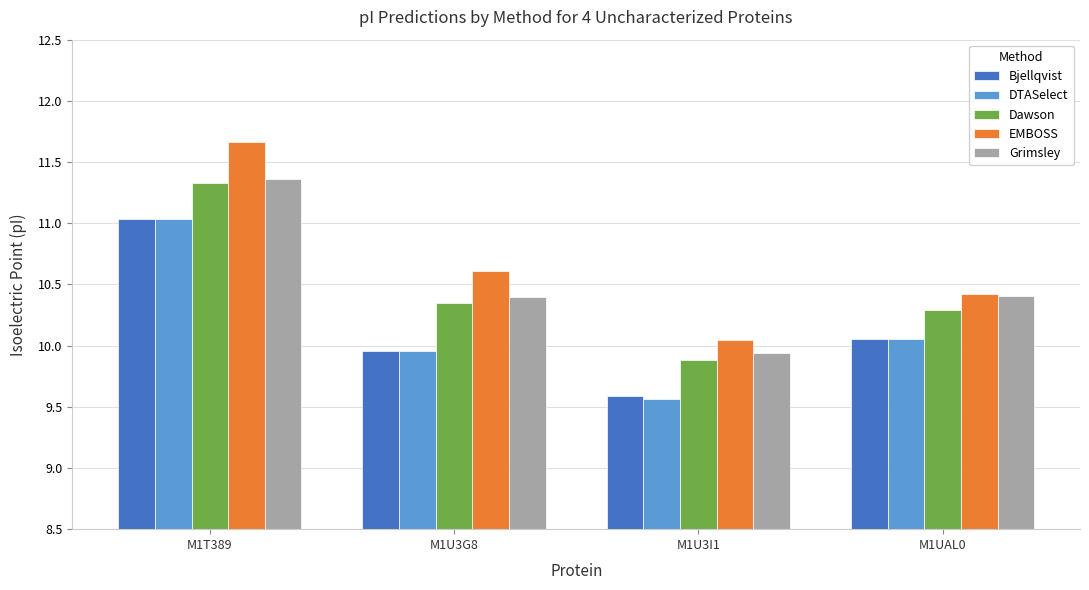

What is the difference between the maximum and second lowest values in the Bjellqvist series?

1.1